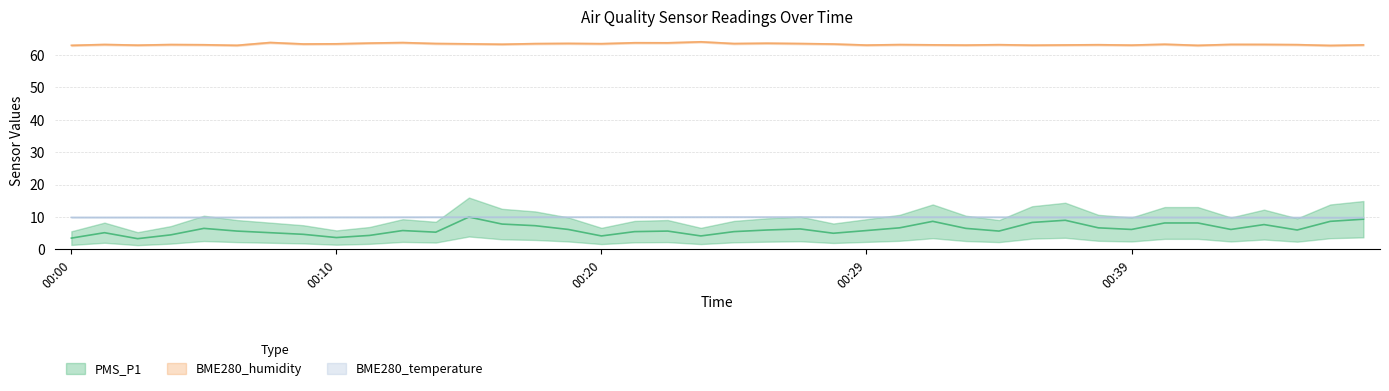

What is the approximate value of BME280_temperature at 00:27?

10.0